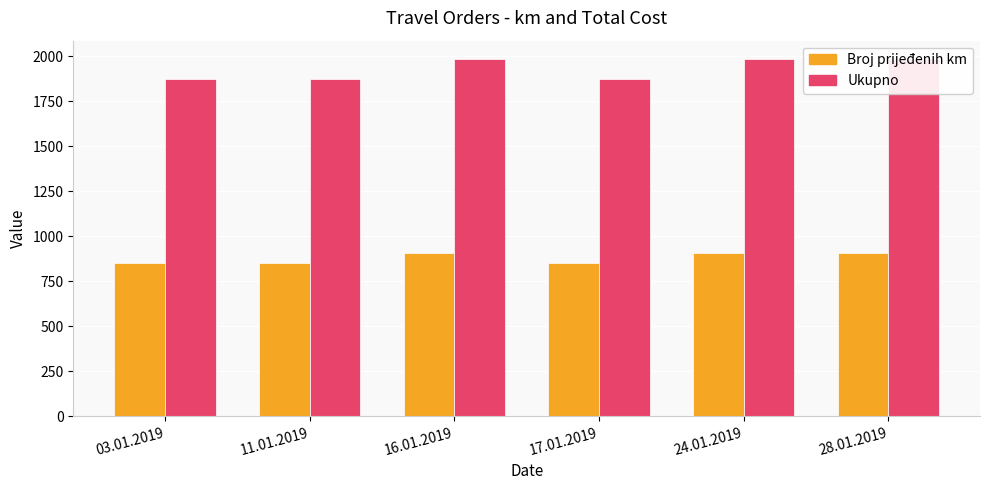

Count the number of data series in this chart.

2